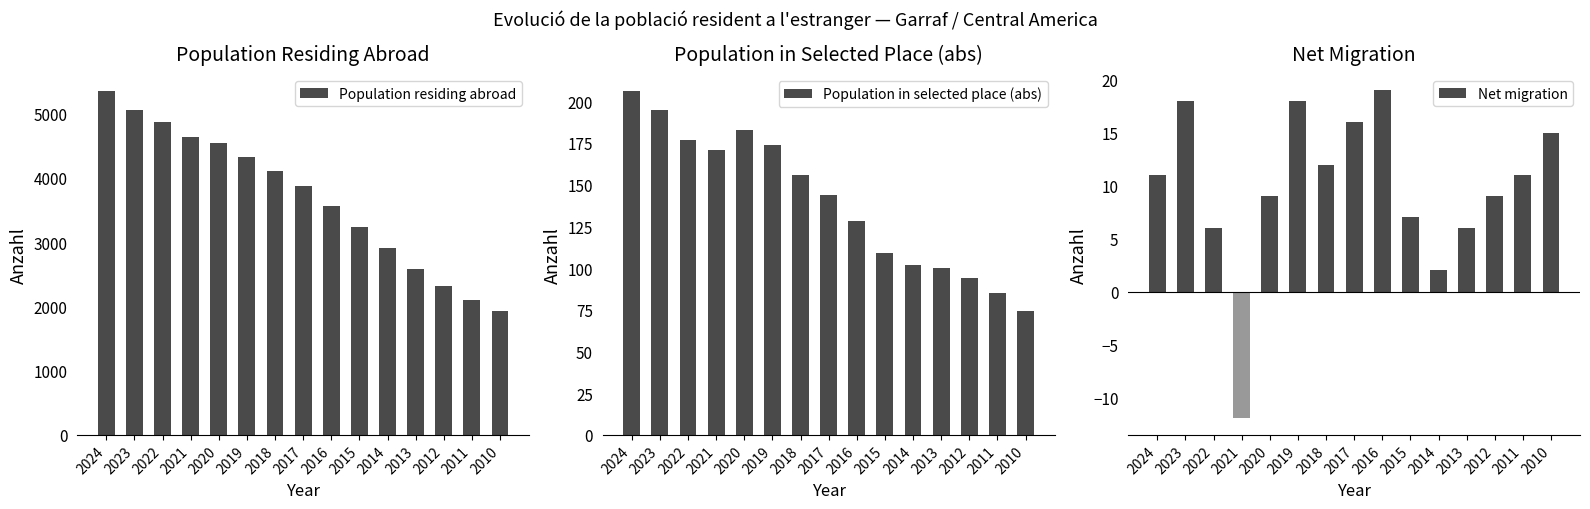

Reading left to right, transcribe all the data shown in this chart.

Population residing abroad: 2024=5348	2023=5057	2022=4871	2021=4640	2020=4538	2019=4317	2018=4110	2017=3878	2016=3565	2015=3229	2014=2910	2013=2578	2012=2316	2011=2098	2010=1934
Population in selected place (abs): 2024=206	2023=195	2022=177	2021=171	2020=183	2019=174	2018=156	2017=144	2016=128	2015=109	2014=102	2013=100	2012=94	2011=85	2010=74
Net migration: 2024=11	2023=18	2022=6	2021=-12	2020=9	2019=18	2018=12	2017=16	2016=19	2015=7	2014=2	2013=6	2012=9	2011=11	2010=15